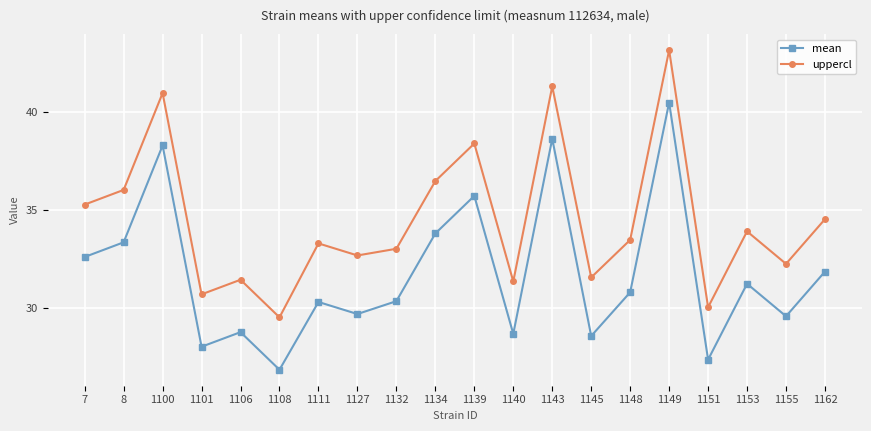

What is the approximate value of uppercl at 1106?

31.5